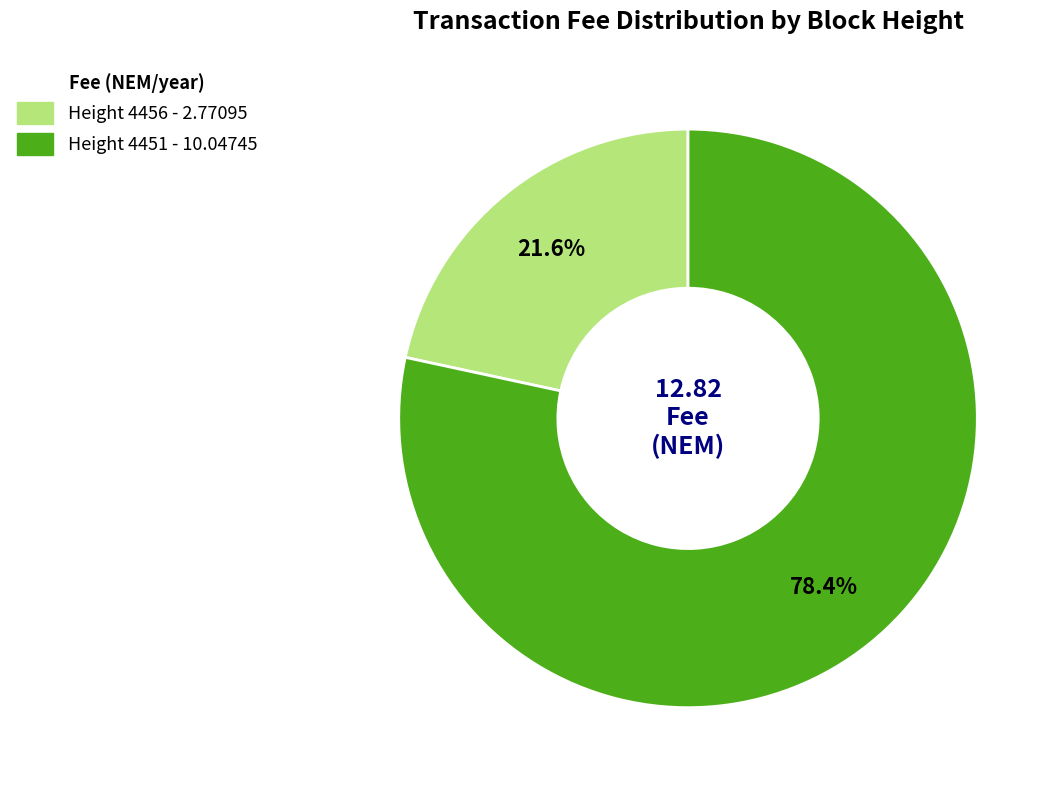

To the nearest percent, what percentage of the pie is Height 4456?

22%